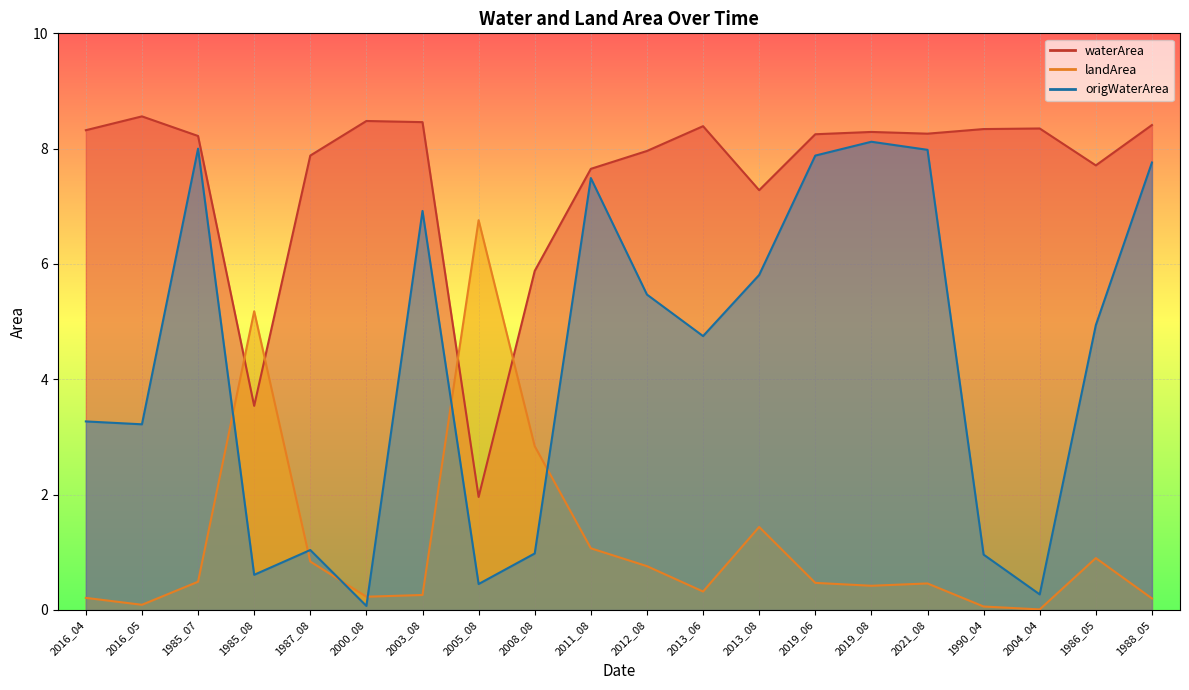

Does the chart display data point markers on the line(s)?

No